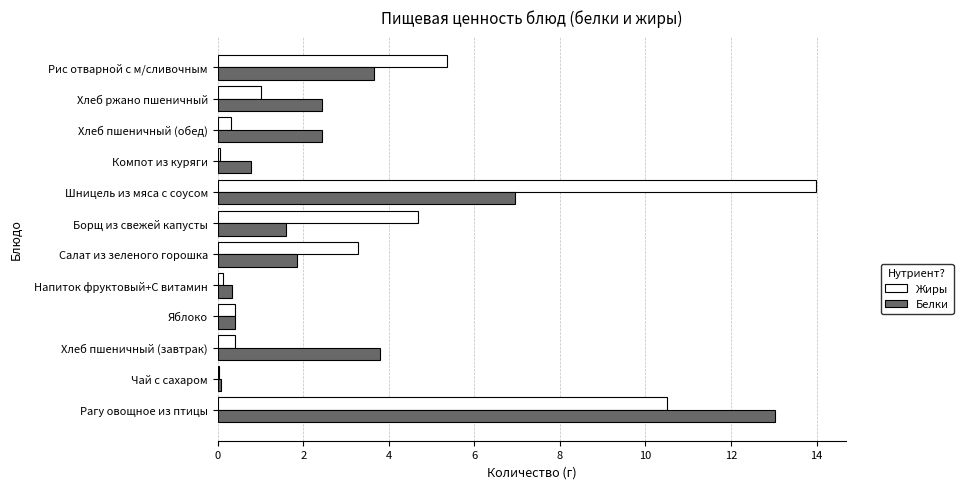

Which series has the widest spread of values?

Жиры